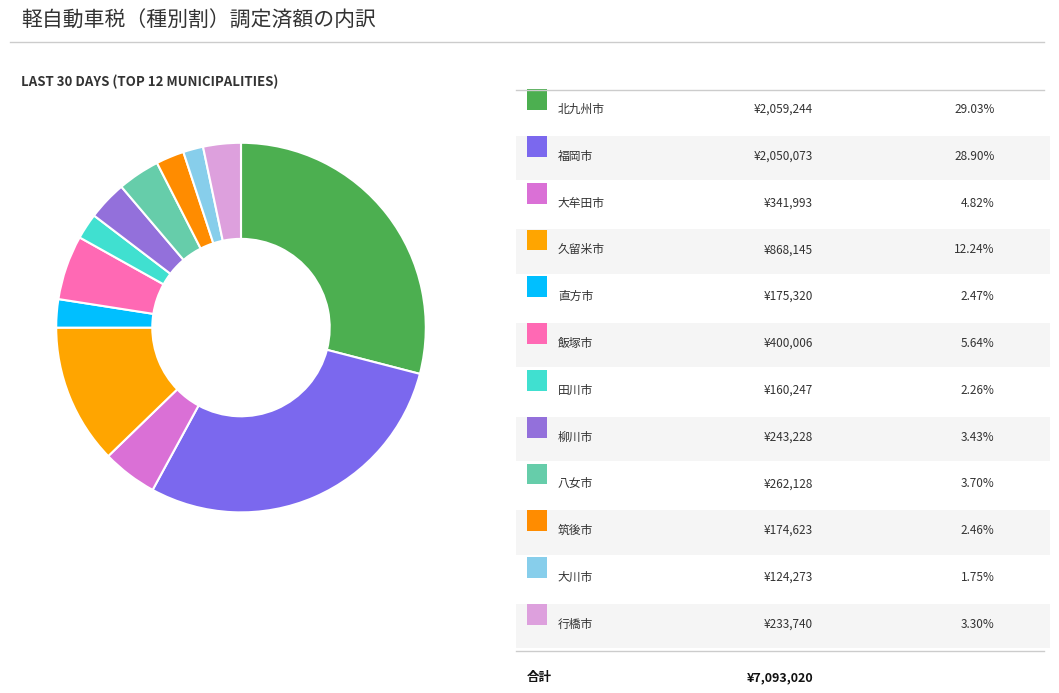

How many segments does this pie chart have?

12